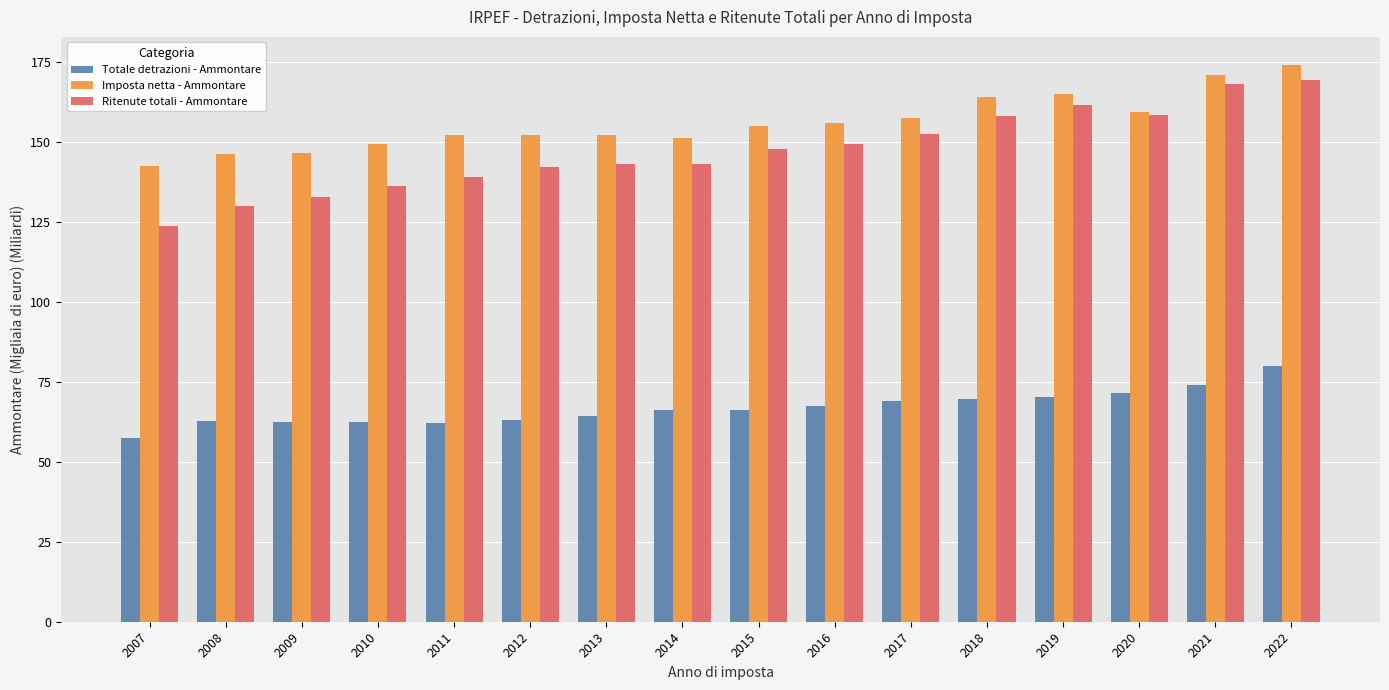

Which series has the largest total across all categories?

Imposta netta - Ammontare